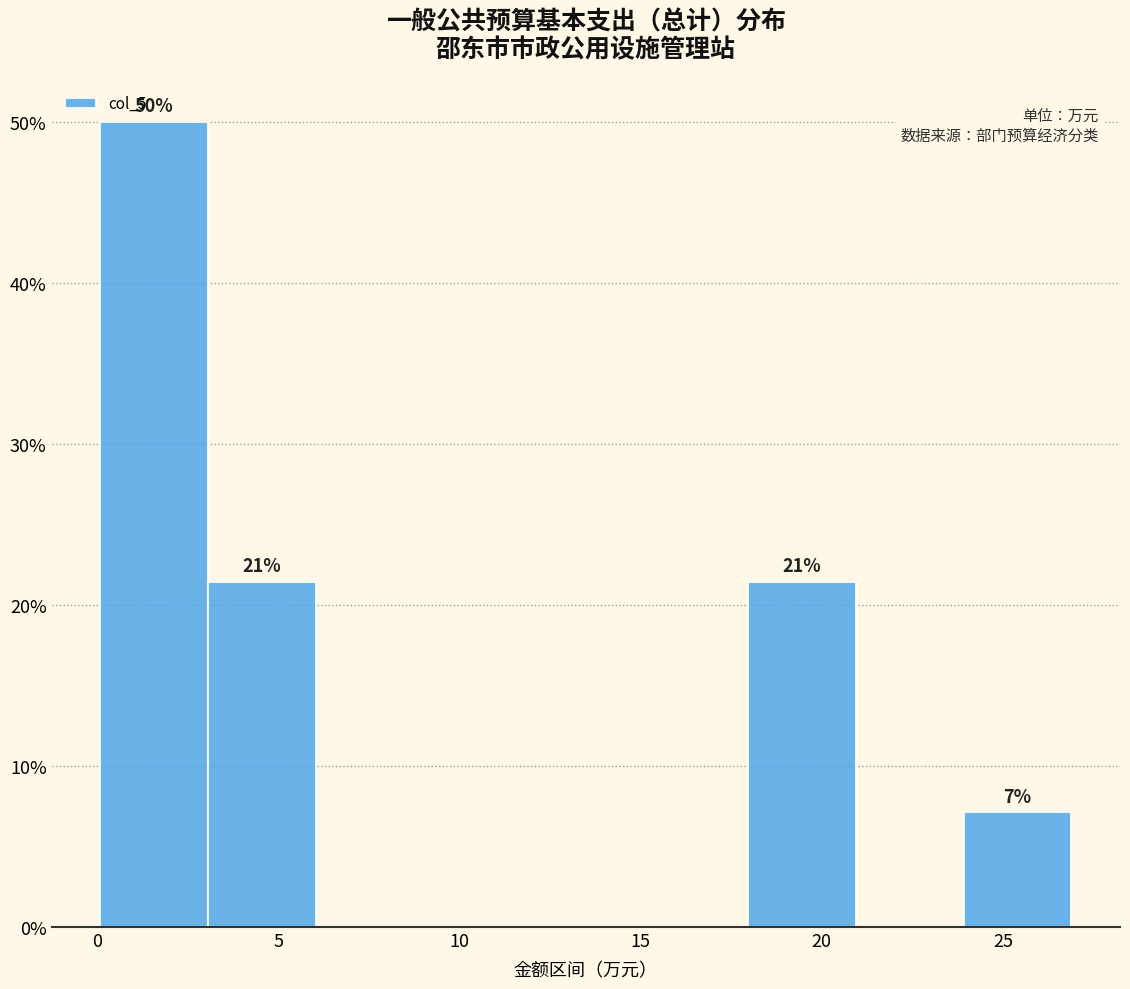

Over which range of the x-axis is the bar tallest?

0 to 3